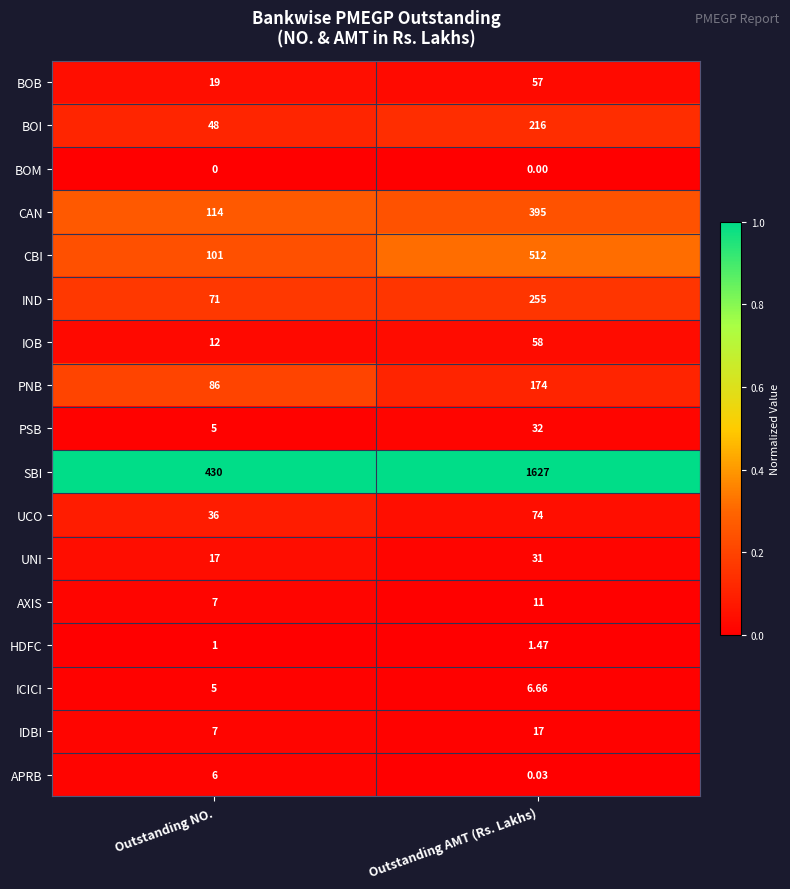

At which label is IOB closest to 35?

Outstanding NO.